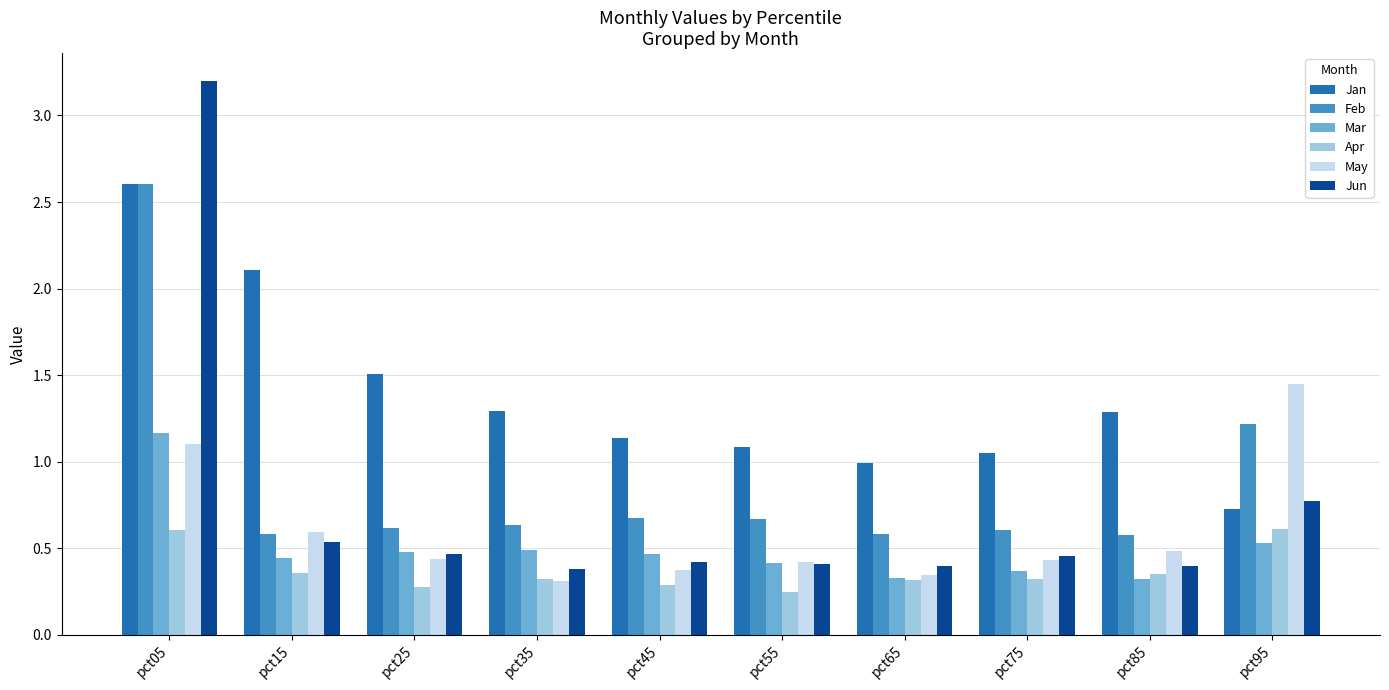

What is the minimum value for Feb?

0.6